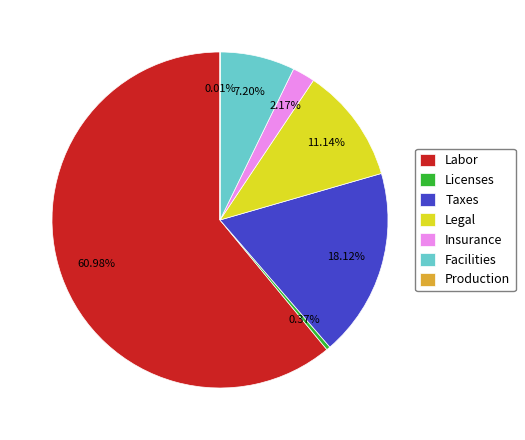

Is there a majority slice in this chart?

Yes